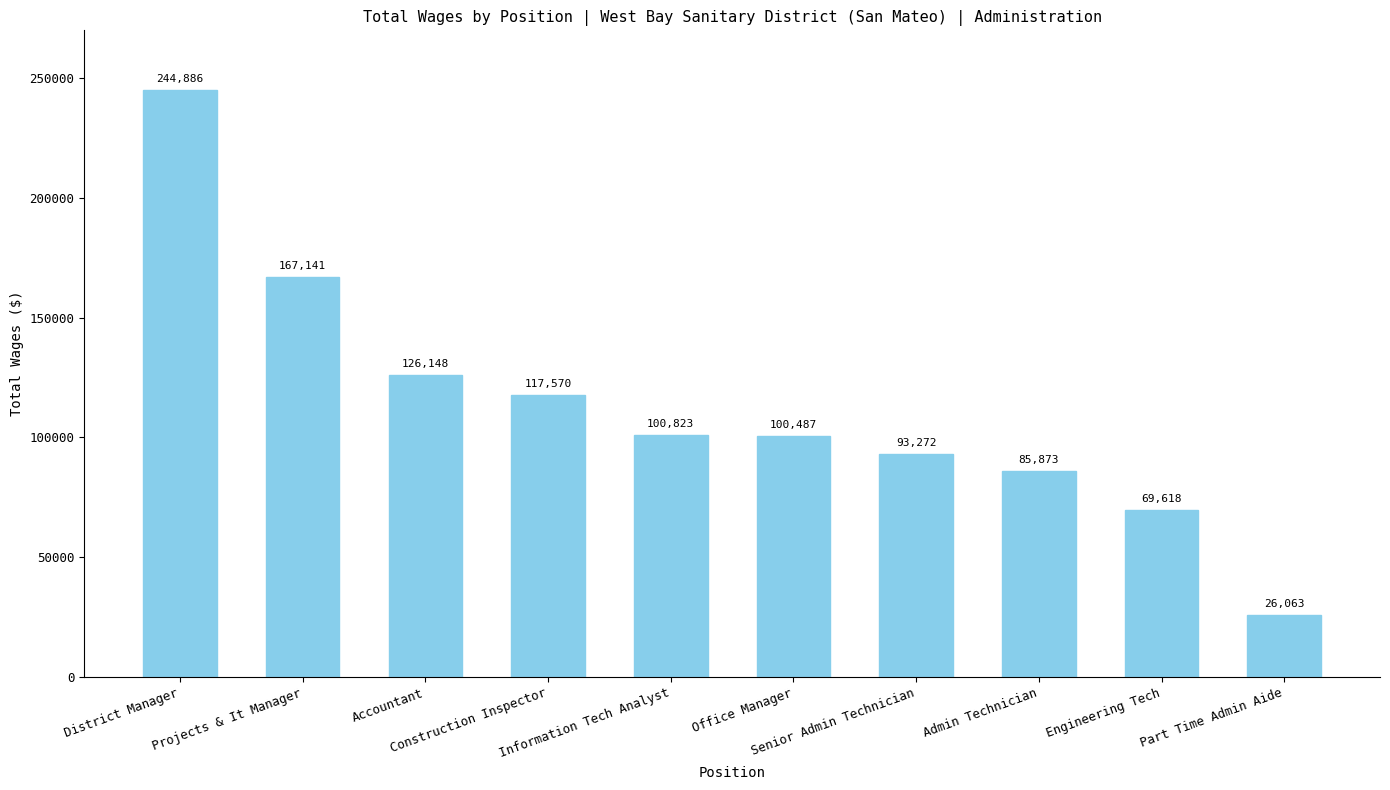

How many categories are shown in the chart?

10